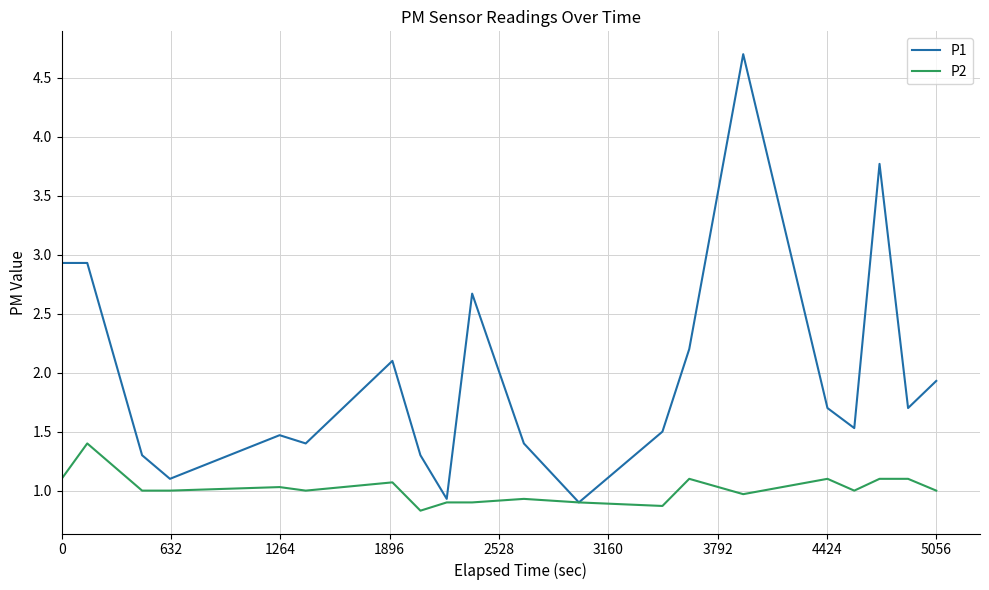

List the series in order of their overall mean, lowest first.

P2, P1